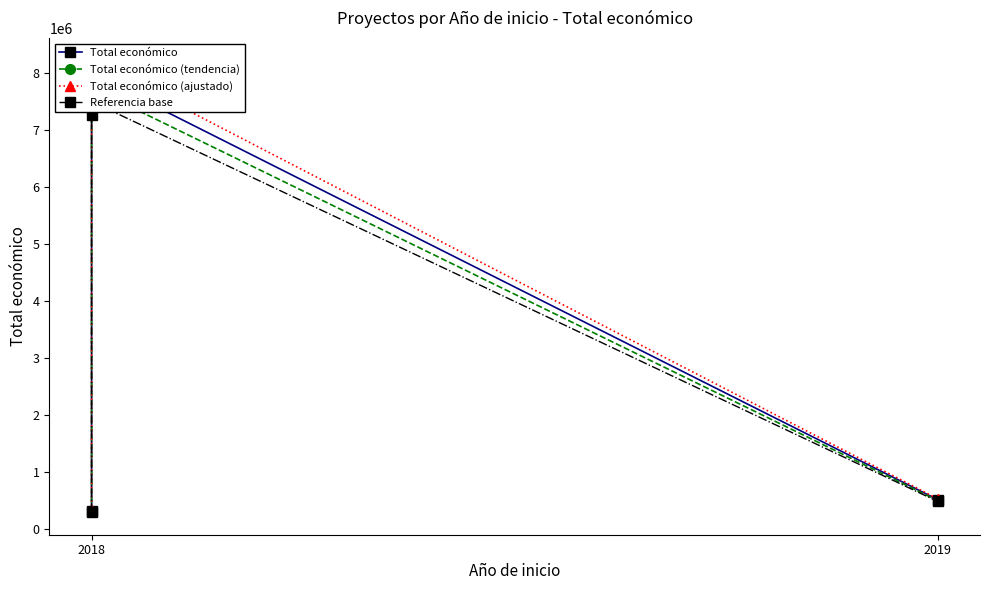

What is the sum of the Total económico values at 2019 and 2018?

15694296.0